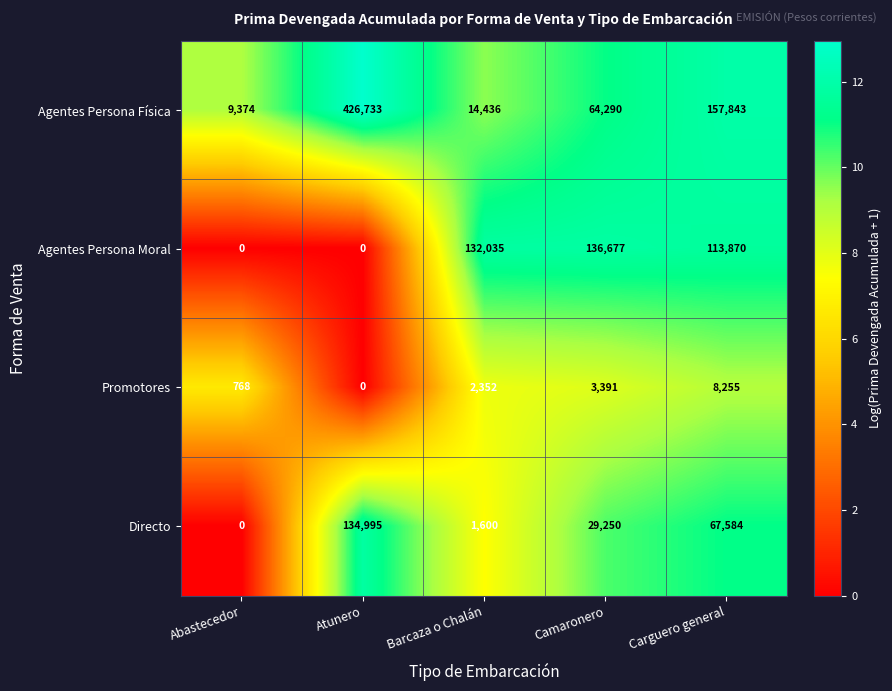

What is the difference between the highest and lowest values at Camaronero?

133286